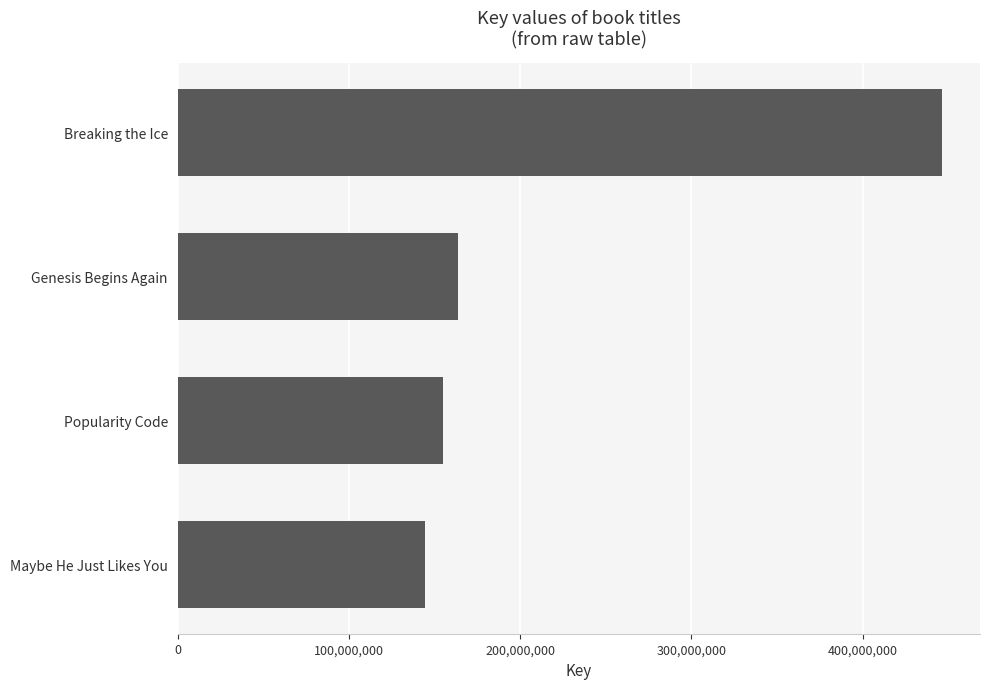

What value does the data have at Popularity Code?

154865122